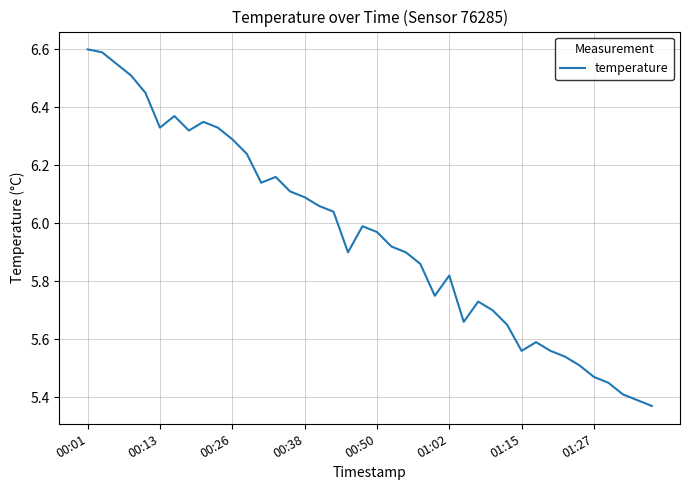

What is the difference between the maximum and minimum values?

1.2